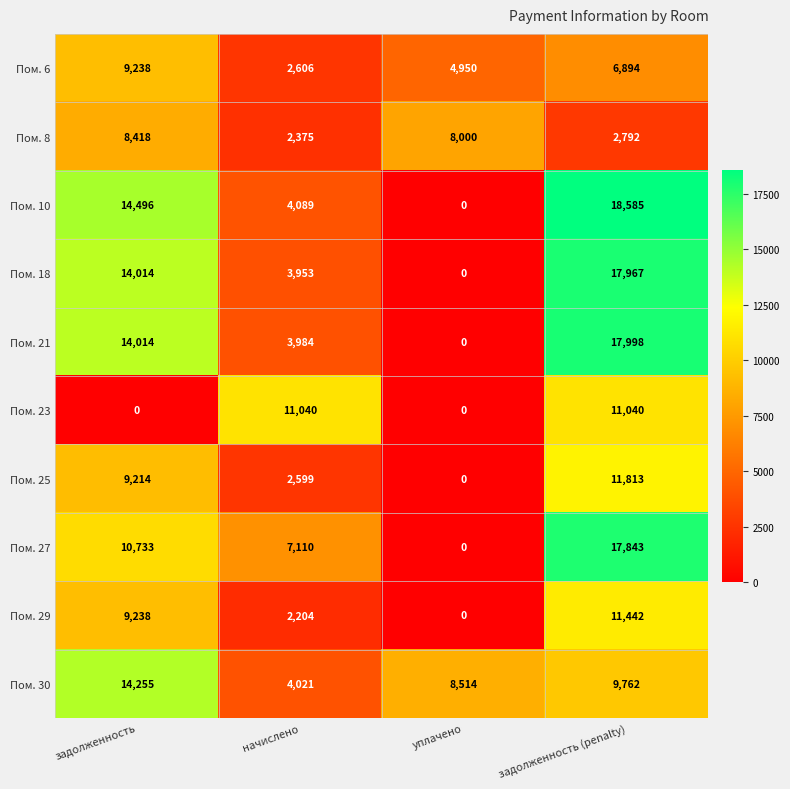

Between задолженность and уплачено, which series saw the biggest shift?

Пом. 10